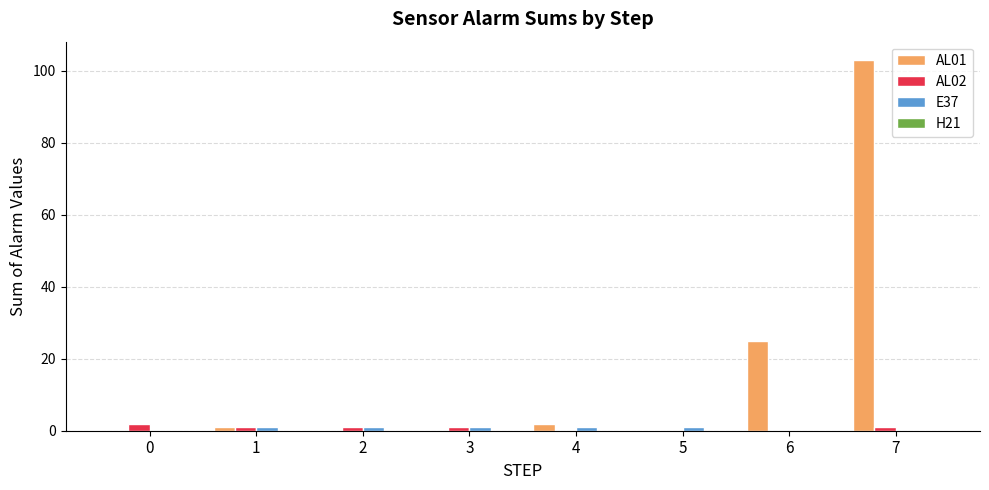

Does the chart contain stacked bars?

No